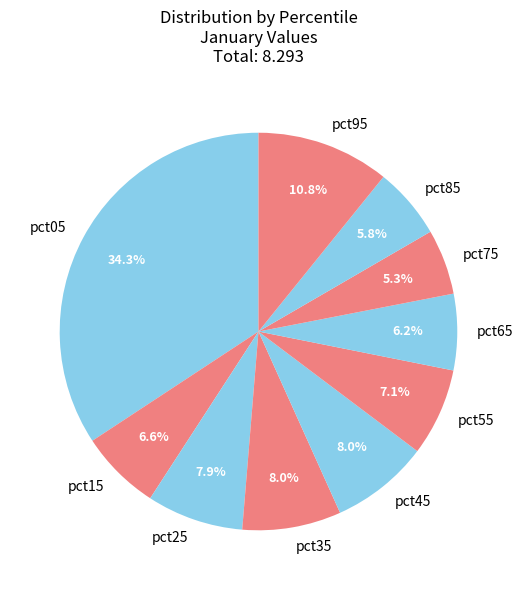

Is the sum of pct95 and pct25 greater than half?

No